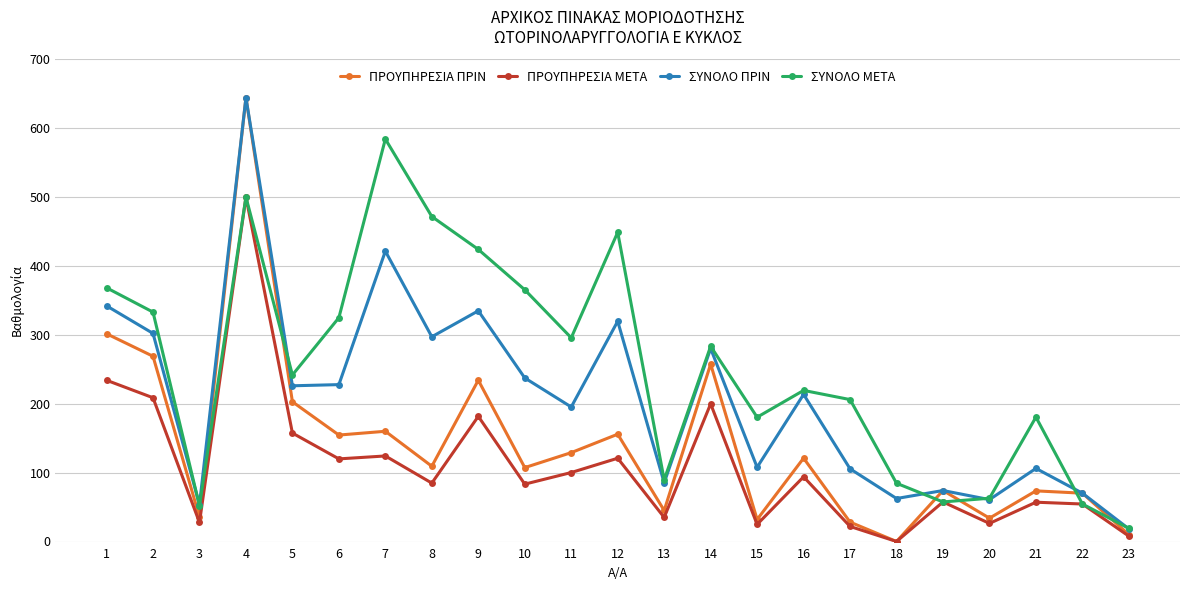

What is the value of the ΠΡΟΥΠΗΡΕΣΙΑ ΜΕΤΑ point at the 7th from the left?

124.2